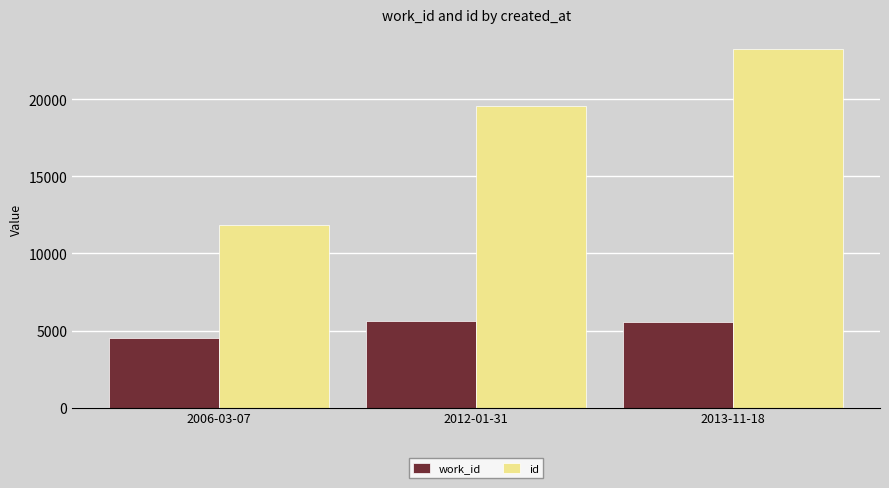

What is the difference between the maximum and minimum values in the work_id series?

1145